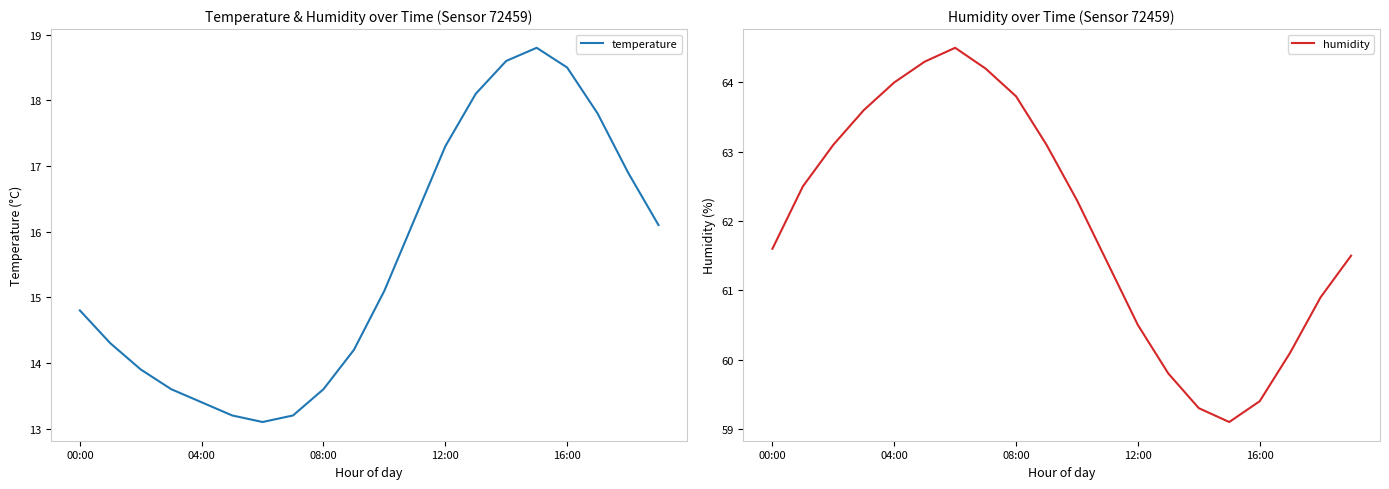

The value of temperature at 04:00 is 13.4. True or false?

True